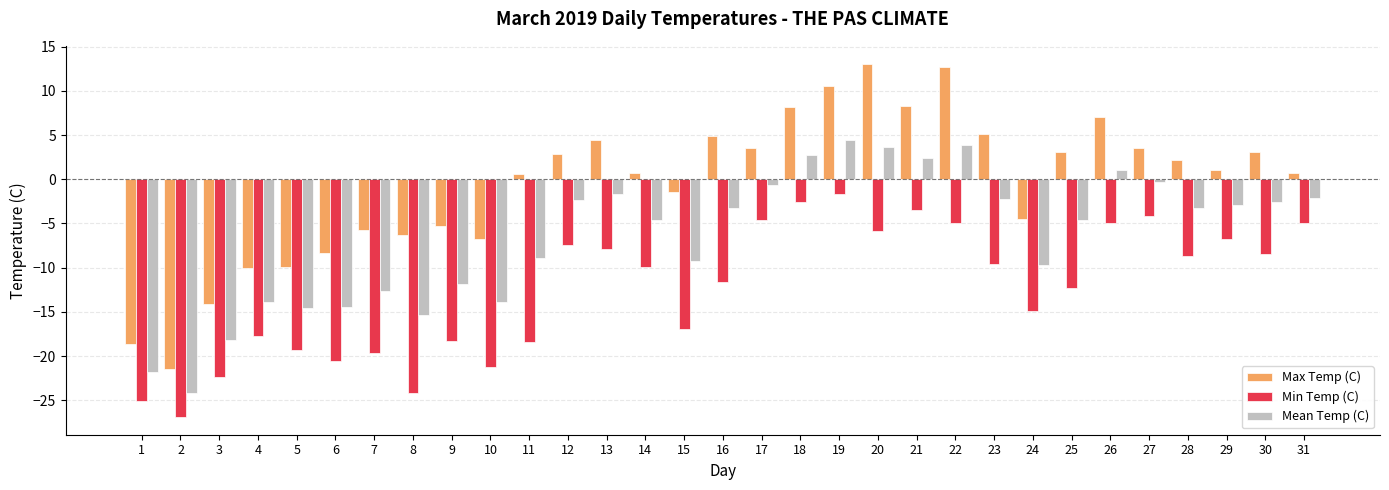

Rank the series by their maximum value, from lowest to highest.

Min Temp (C), Mean Temp (C), Max Temp (C)